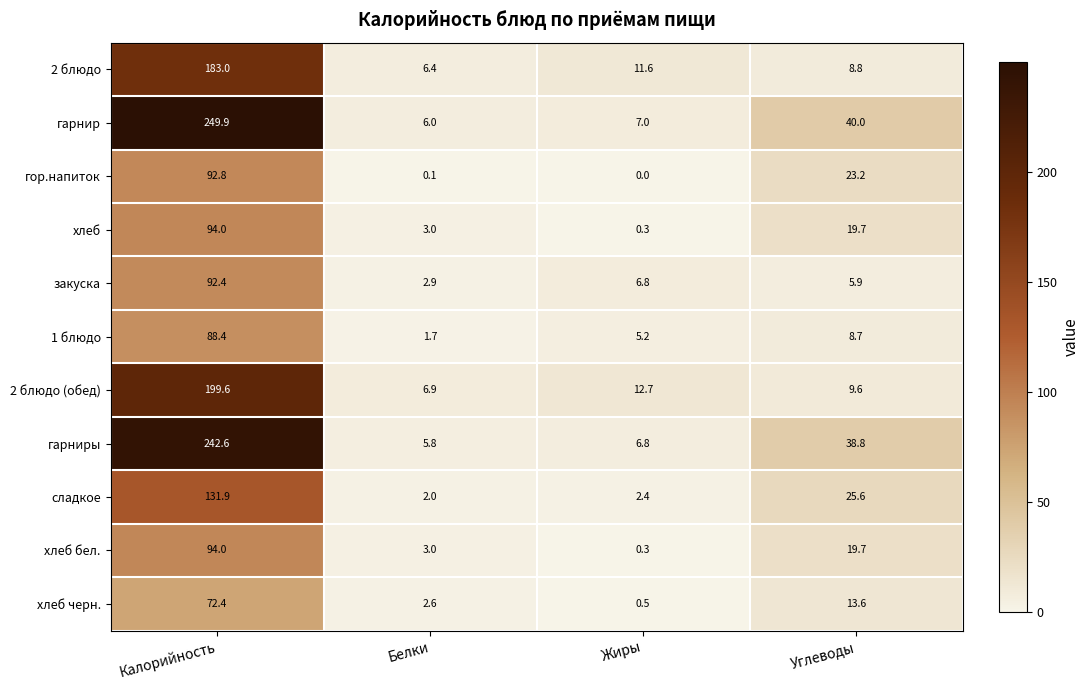

What is the sum of the гарнир values at Калорийность and Белки?

255.9